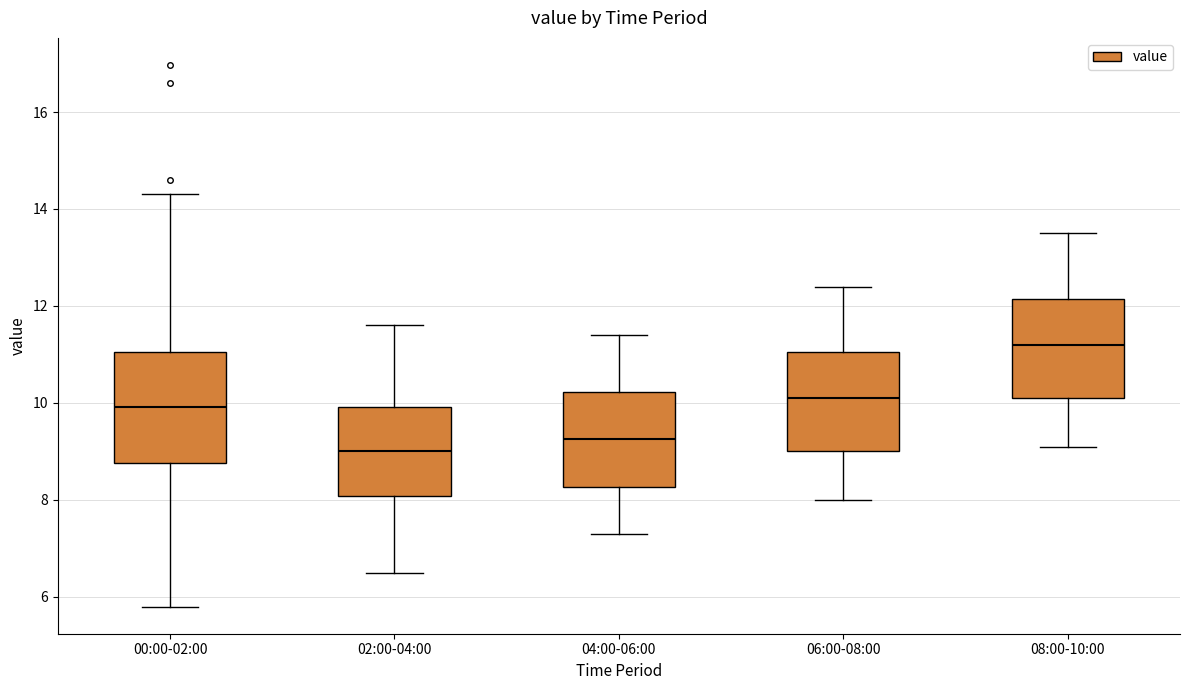

Reading left to right, transcribe this box plot: for each box, give where its median line is, the range the box spans, and where its two whiskers end, as read against the y-axis. The values are not printed on the chart, so give them approximately, as read against the axis.

00:00-02:00: median 10.0, box 8.8 to 11.0, whiskers 5.8 to 14.4
02:00-04:00: median 9.0, box 8.0 to 10.0, whiskers 6.6 to 11.6
04:00-06:00: median 9.2, box 8.2 to 10.2, whiskers 7.4 to 11.4
06:00-08:00: median 10.2, box 9.0 to 11.0, whiskers 8.0 to 12.4
08:00-10:00: median 11.2, box 10.2 to 12.2, whiskers 9.2 to 13.6